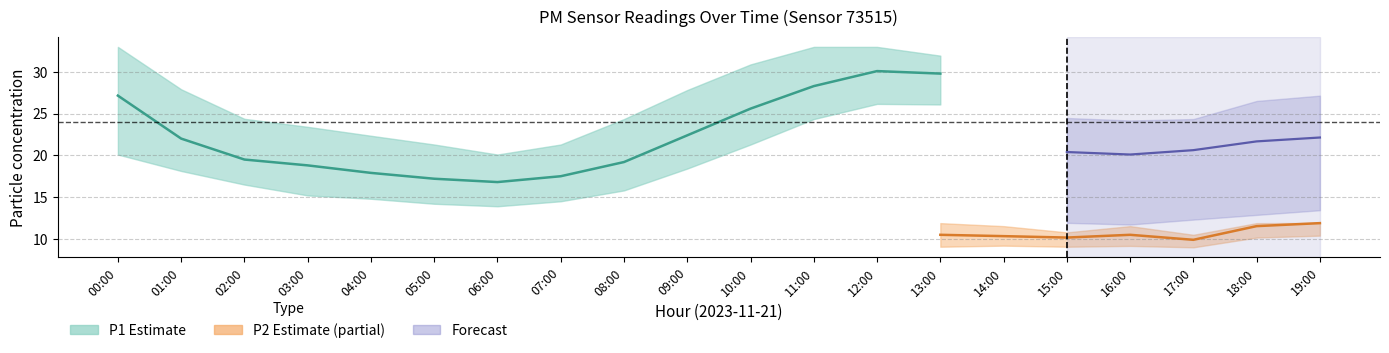

The value of P2_lower at 12:00 is 9.3. True or false?

True